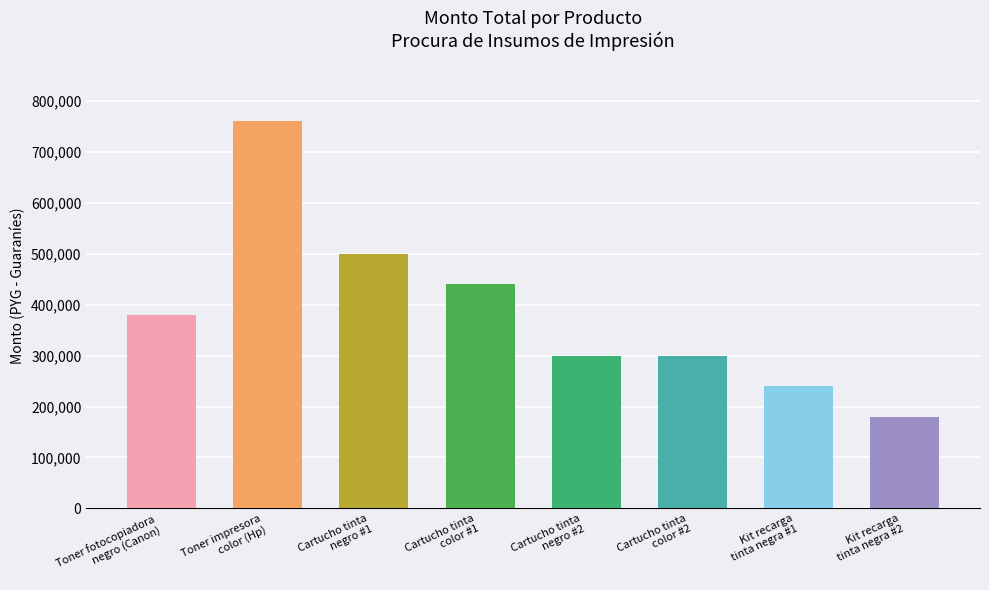

The chart shows a value of 396515 at Toner impresora
color (Hp). True or false?

False